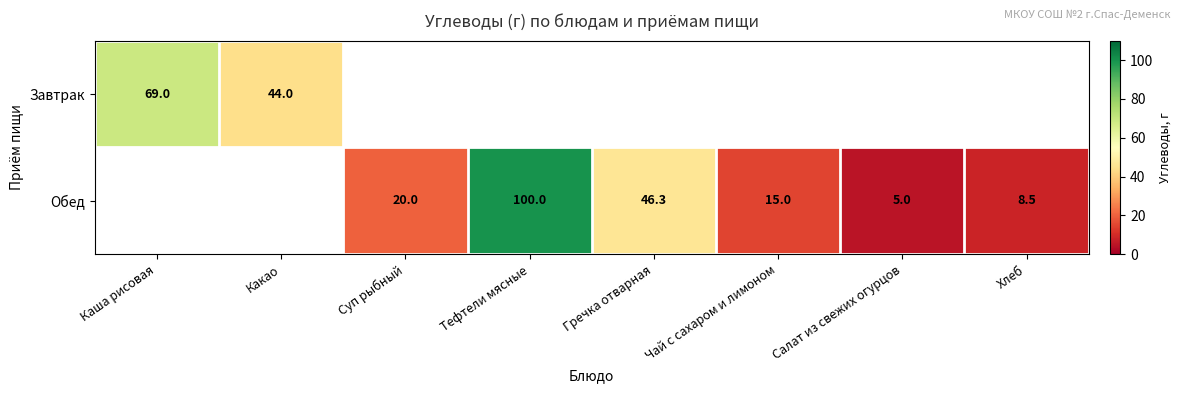

The value of Обед at Гречка отварная is 46.3. True or false?

True